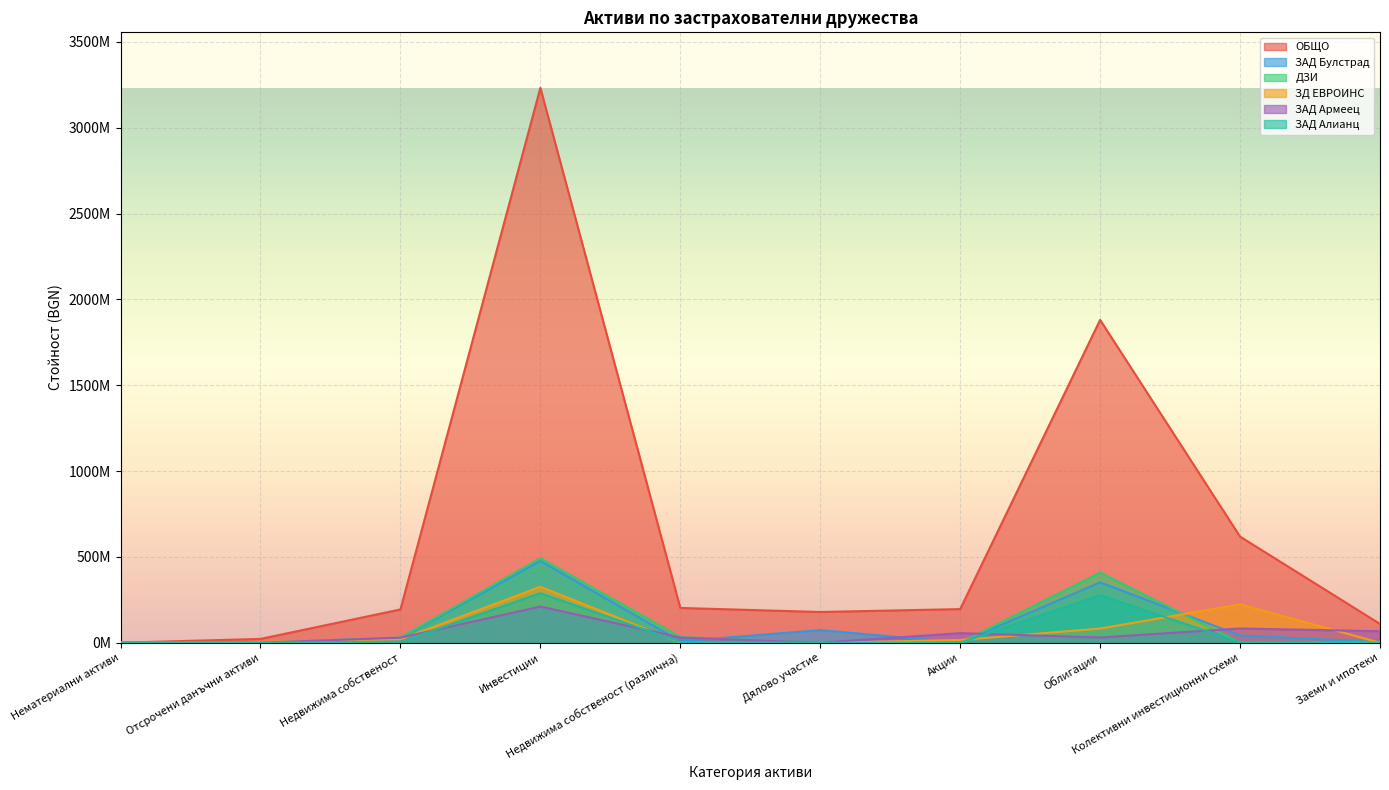

Is it true that ЗД ЕВРОИНС equals 4082756.4 at Отсрочени данъчни активи?

True